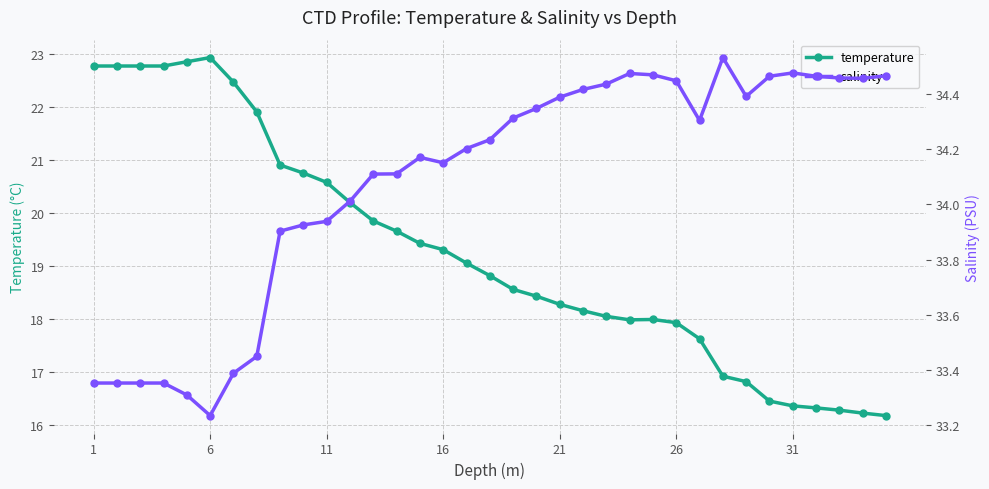

What is the maximum value for temperature?

22.9